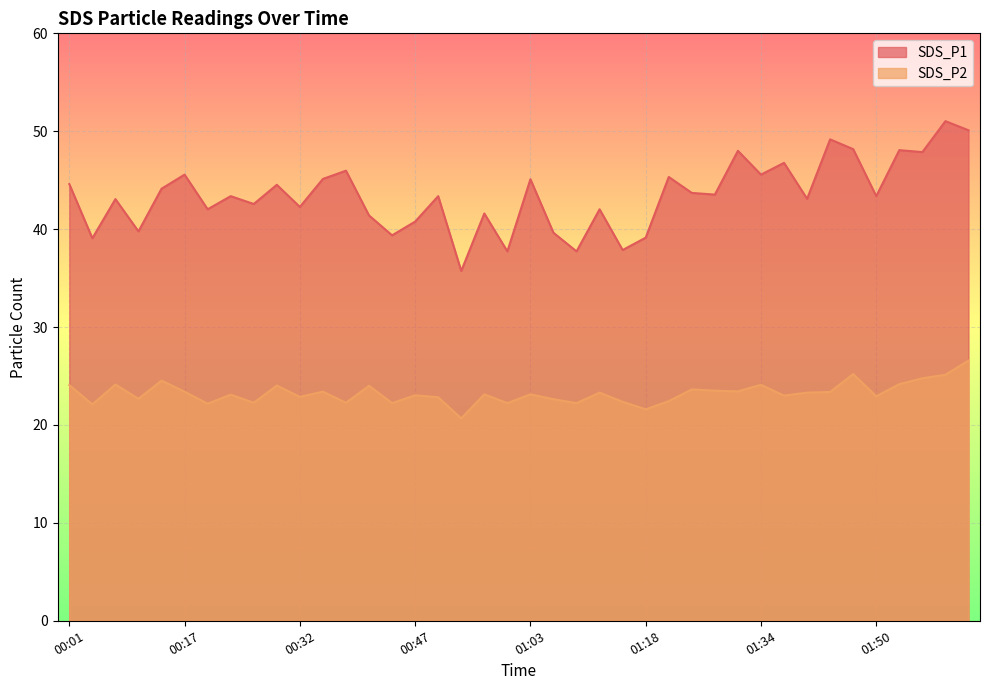

Where is the first local minimum for SDS_P1?

00:04